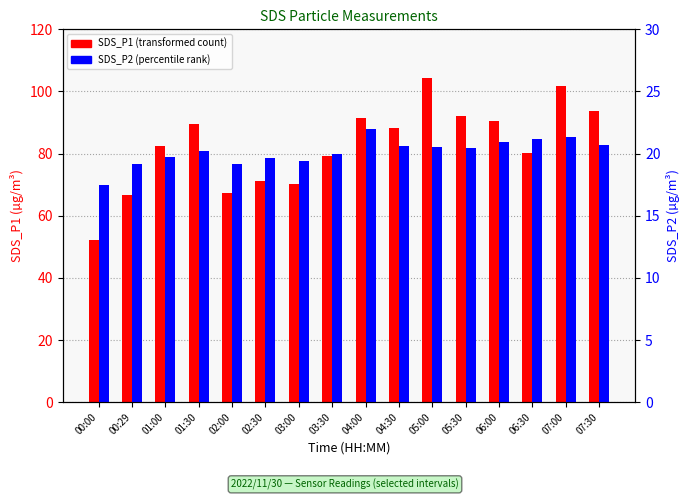

What is the difference between the second highest and minimum values in the SDS_P1 series?

49.8